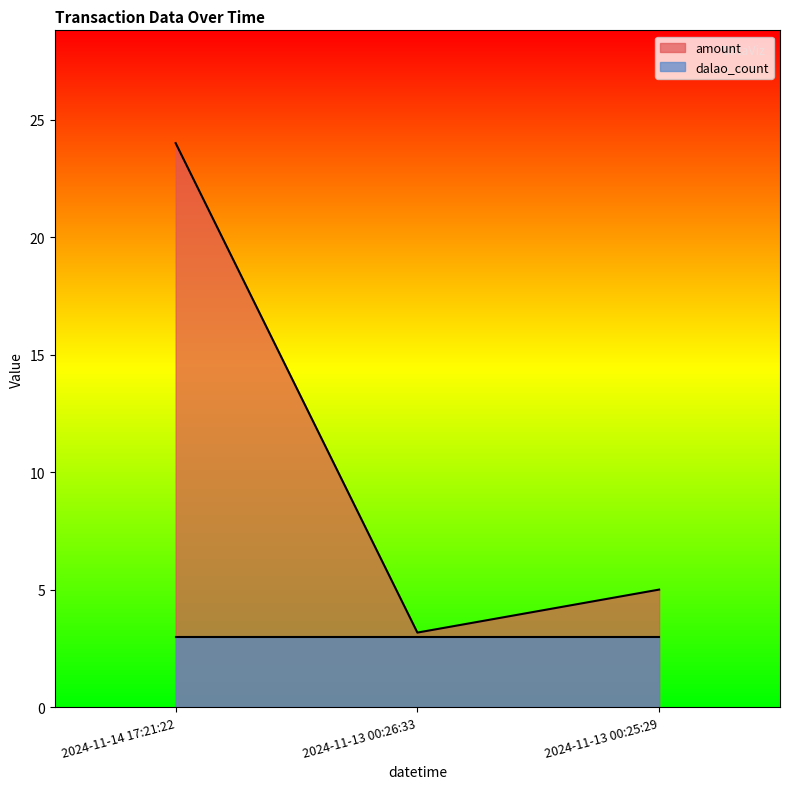

What is the change in value from 2024-11-13 00:26:33 to 2024-11-13 00:25:29?

+1.8